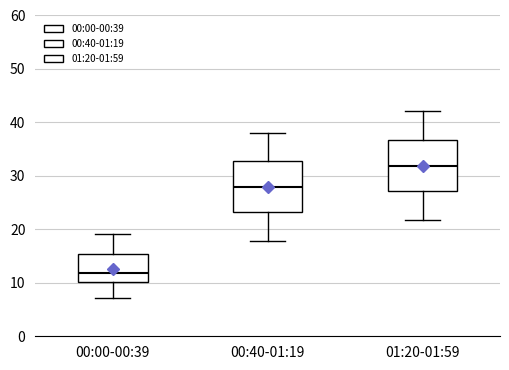

Reading left to right, transcribe this box plot: for each box, give where its median line is, the range the box spans, and where its two whiskers end, as read against the y-axis. The values are not printed on the chart, so give them approximately, as read against the axis.

00:00-00:39: median 12, box 10 to 15, whiskers 7 to 19
00:40-01:19: median 28, box 23 to 33, whiskers 18 to 38
01:20-01:59: median 32, box 27 to 37, whiskers 22 to 42